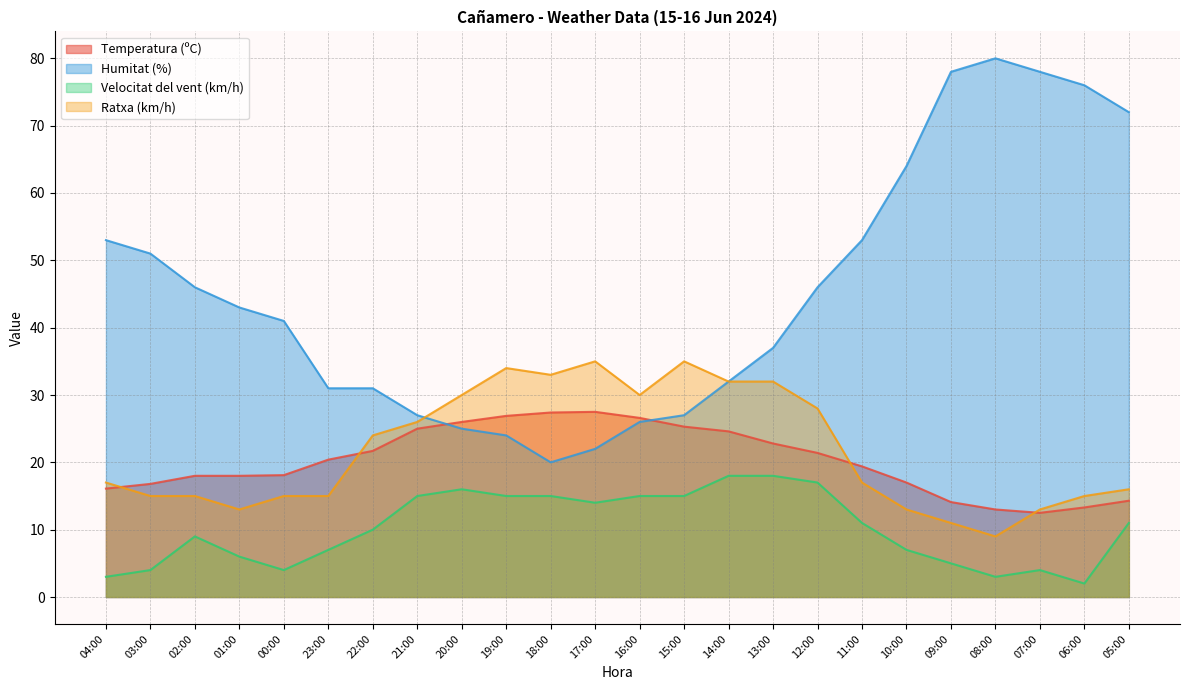

Is it true that Temperatura (ºC) equals 14.1 at 09:00?

True